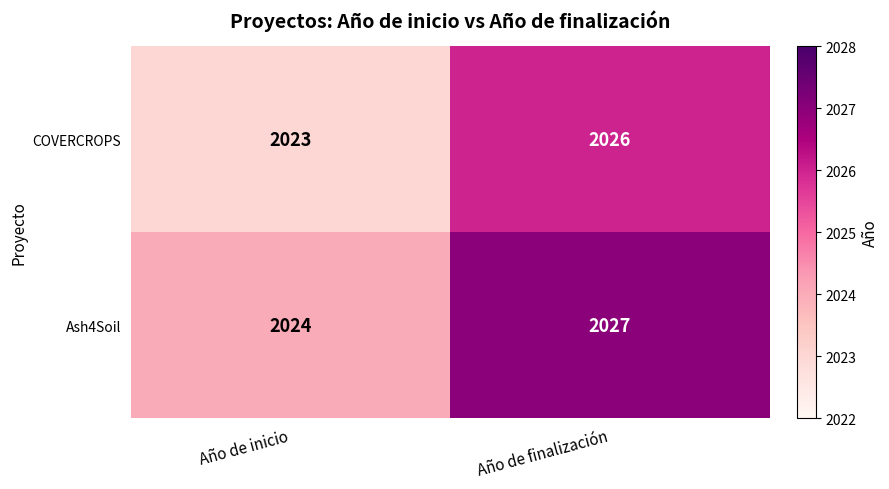

Is the value of Ash4Soil at Año de inicio greater than the value of COVERCROPS at Año de inicio?

Yes